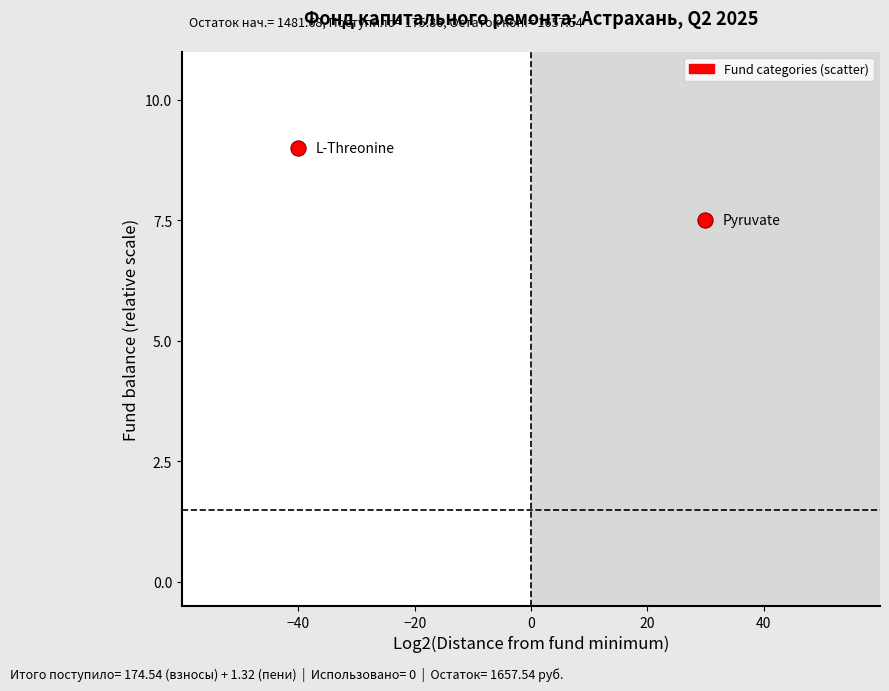

What is the range of X values (max minus min)?

70.0